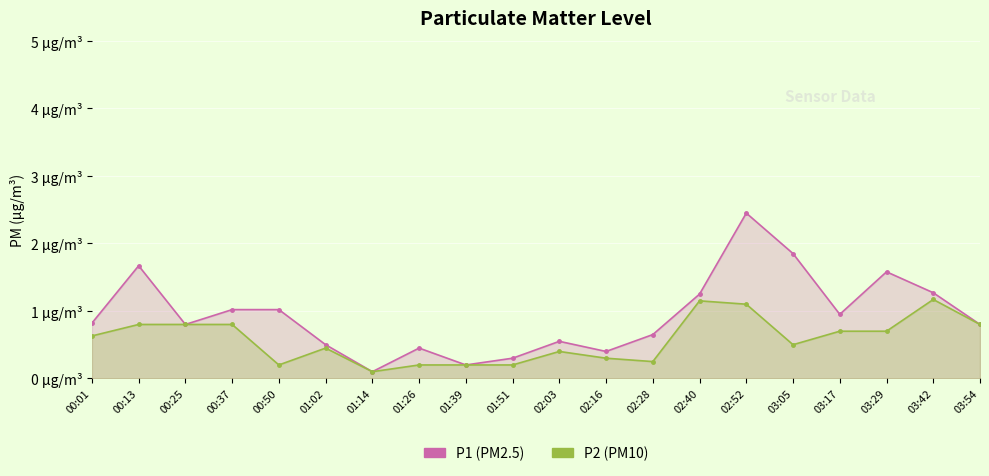

What is the difference between the maximum and second lowest values in the P1 (PM2.5) series?

2.2